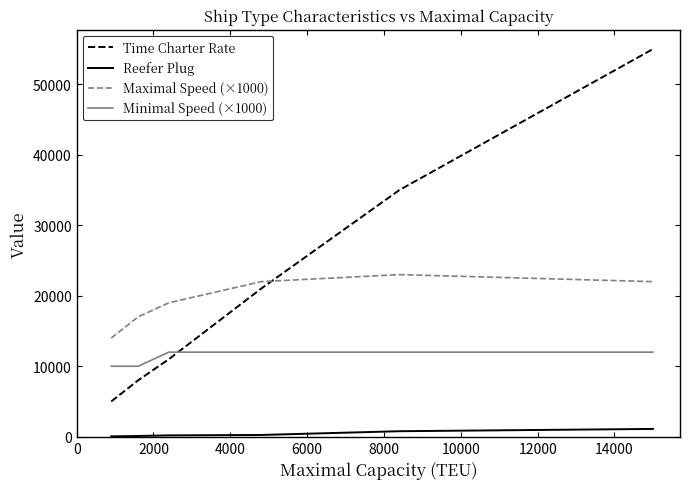

What is the maximum value shown in the chart?

55000